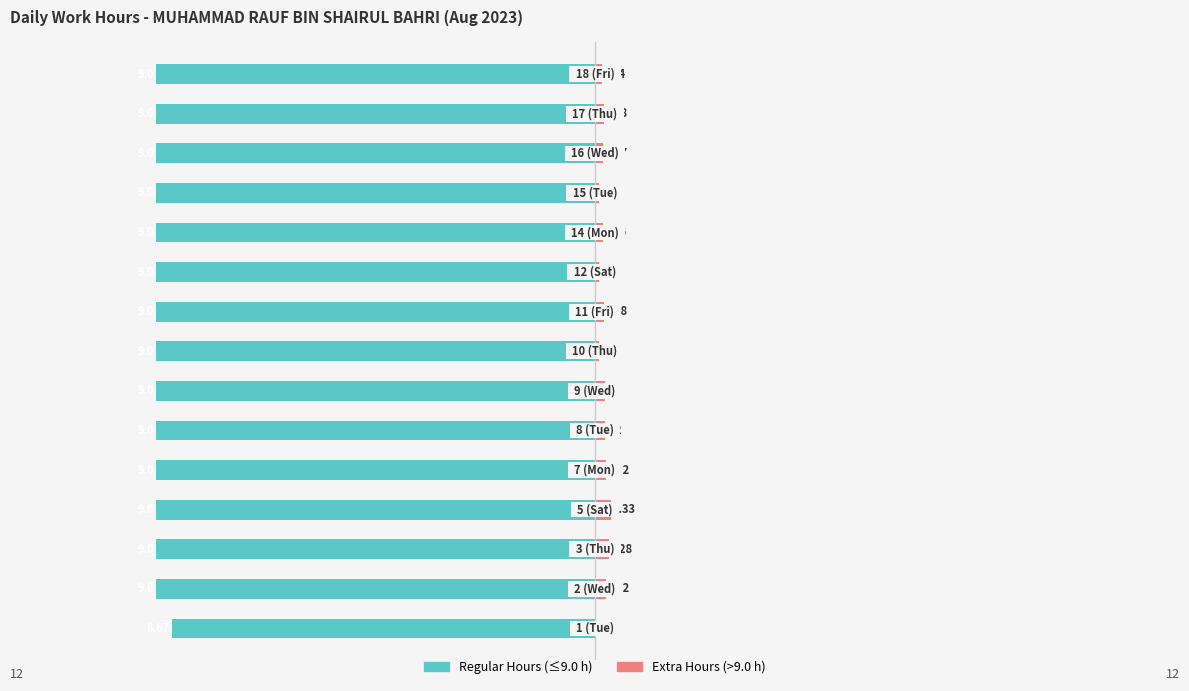

Which series changed the most between 11 and 13?

Extra Hours (above 9.0)